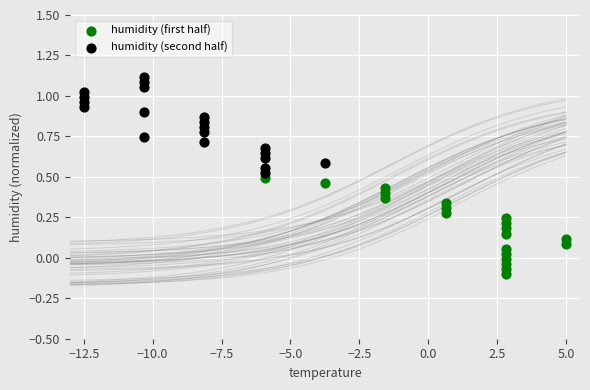

Which series contains the lowest Y value?

humidity (first half)